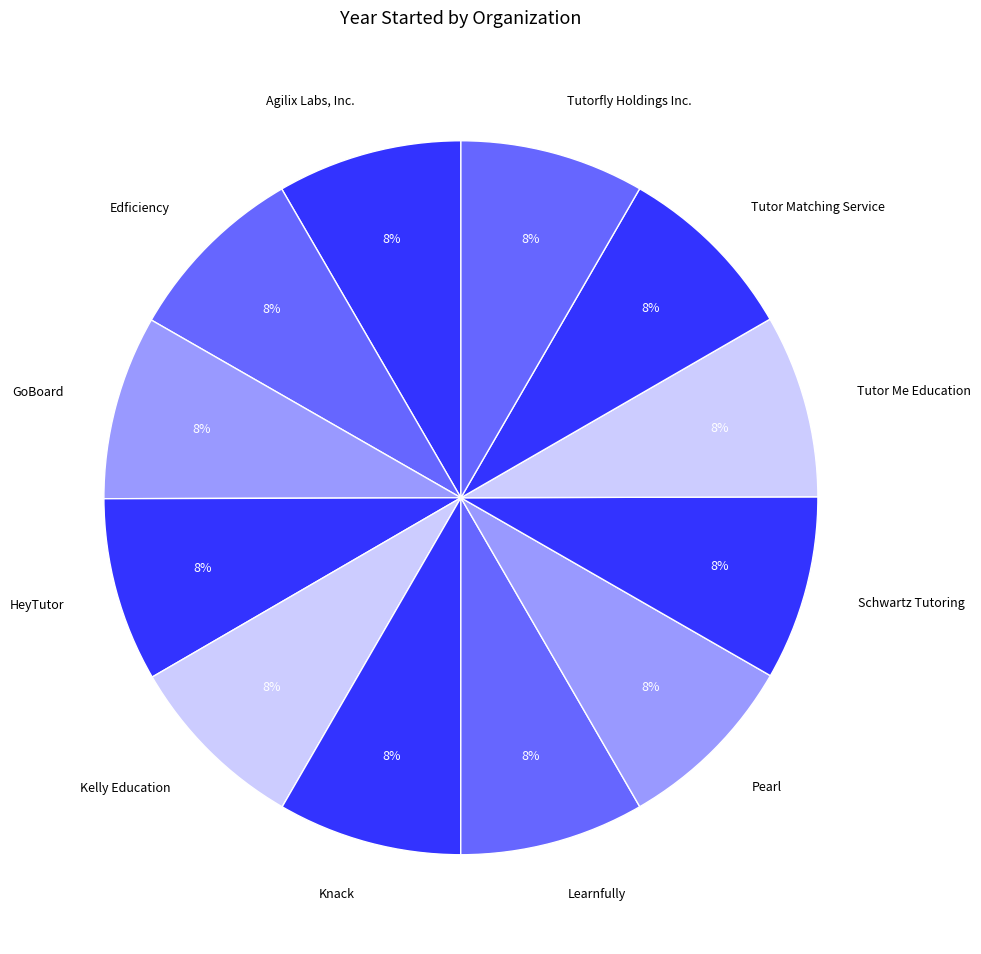

Is Pearl the majority of the pie?

No